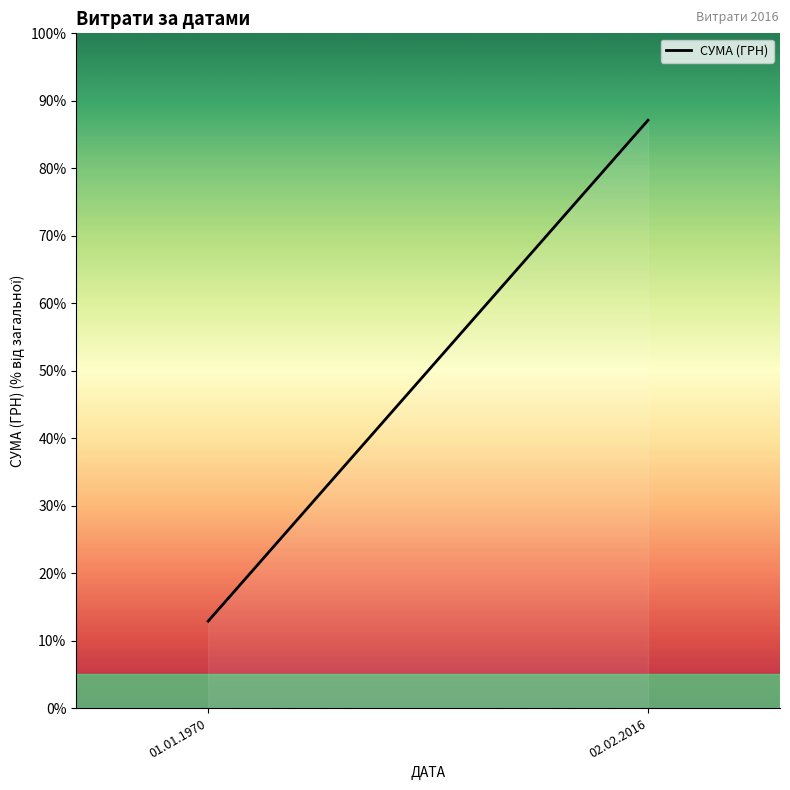

Between 01.01.1970 and 02.02.2016, which is larger?

02.02.2016